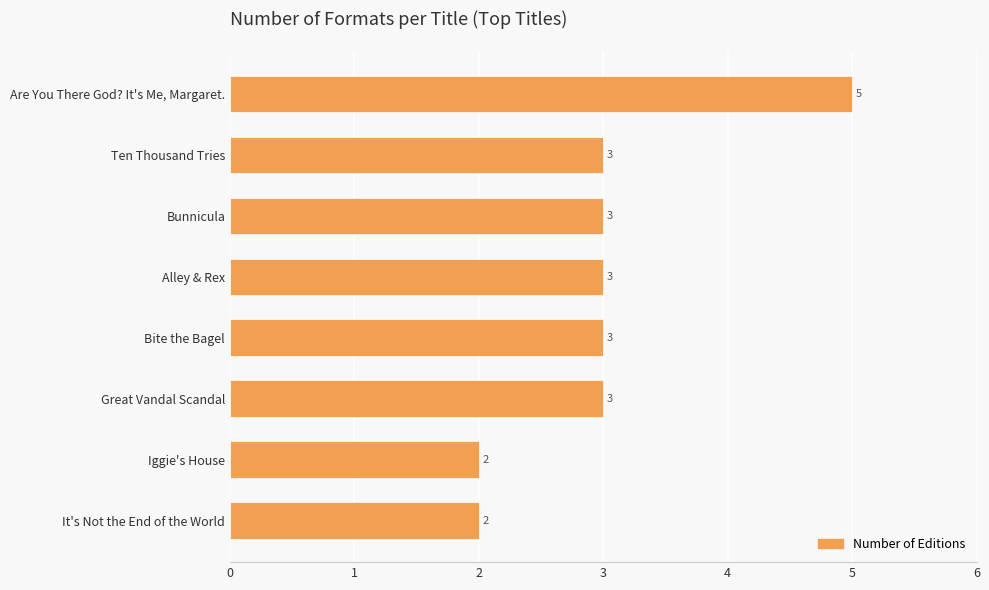

Count the values in the range 3 to 4.

5